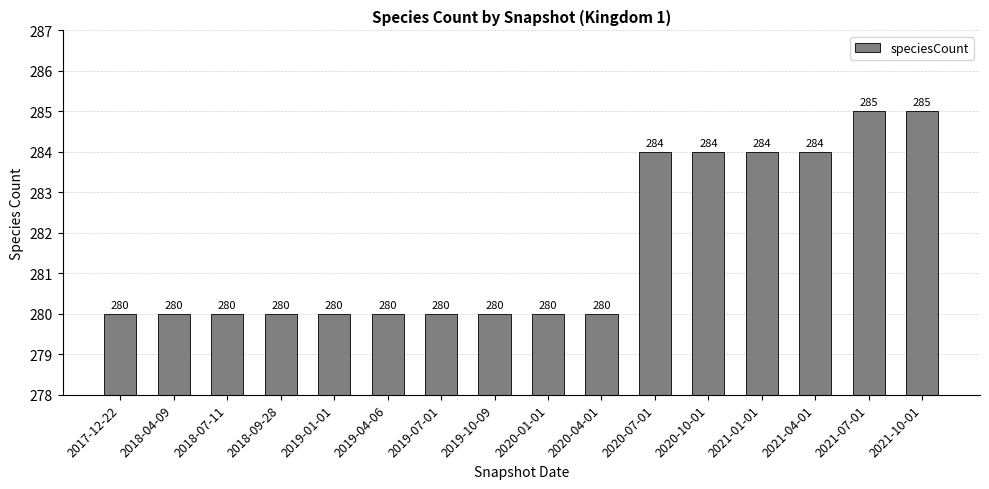

True or false: the data shows 482 at 2021-10-01.

False